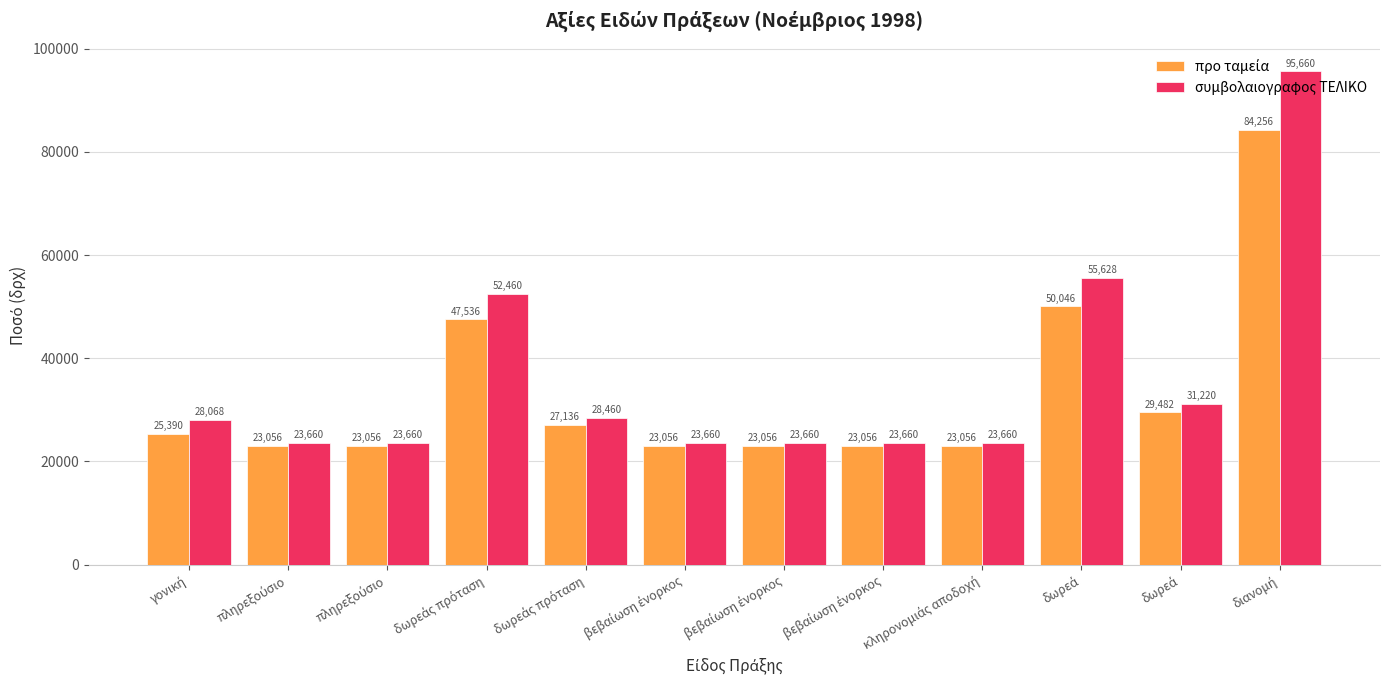

Does the chart contain stacked bars?

No